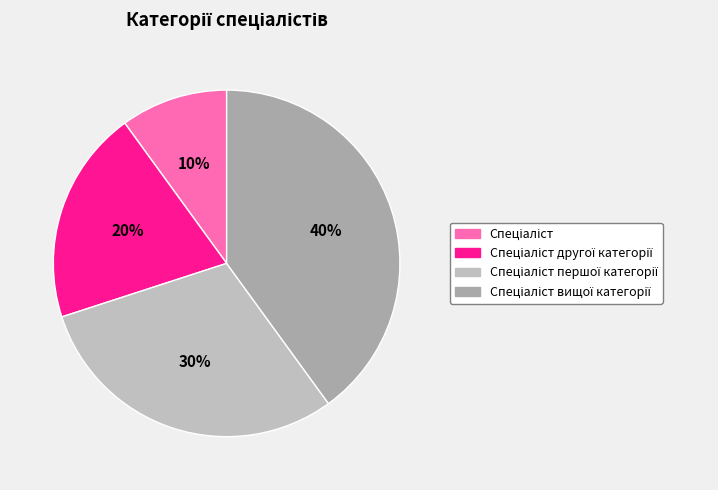

To the nearest percent, what is the difference between the largest and smallest slice percentages?

30%